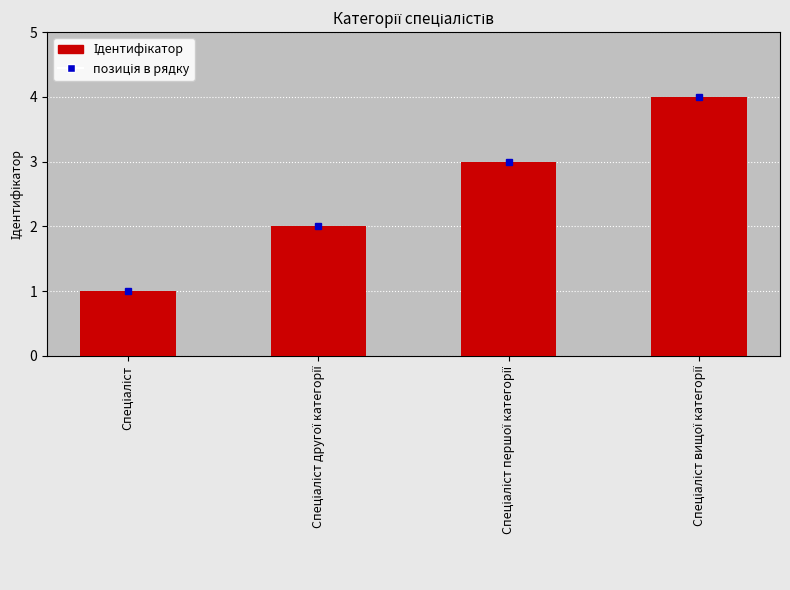

Count the number of categories in the chart.

4